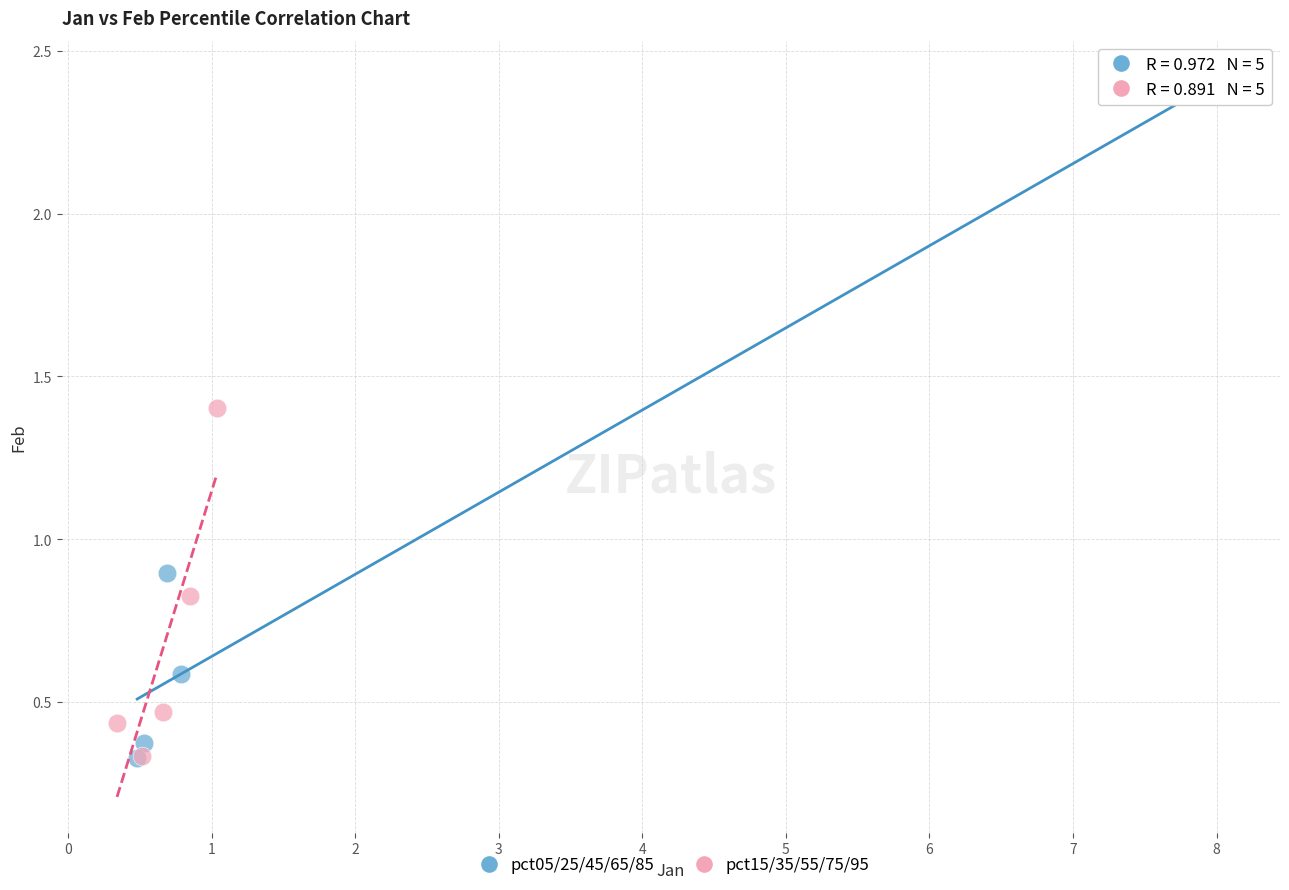

Which series reaches the maximum Y coordinate?

pct05/25/45/65/85